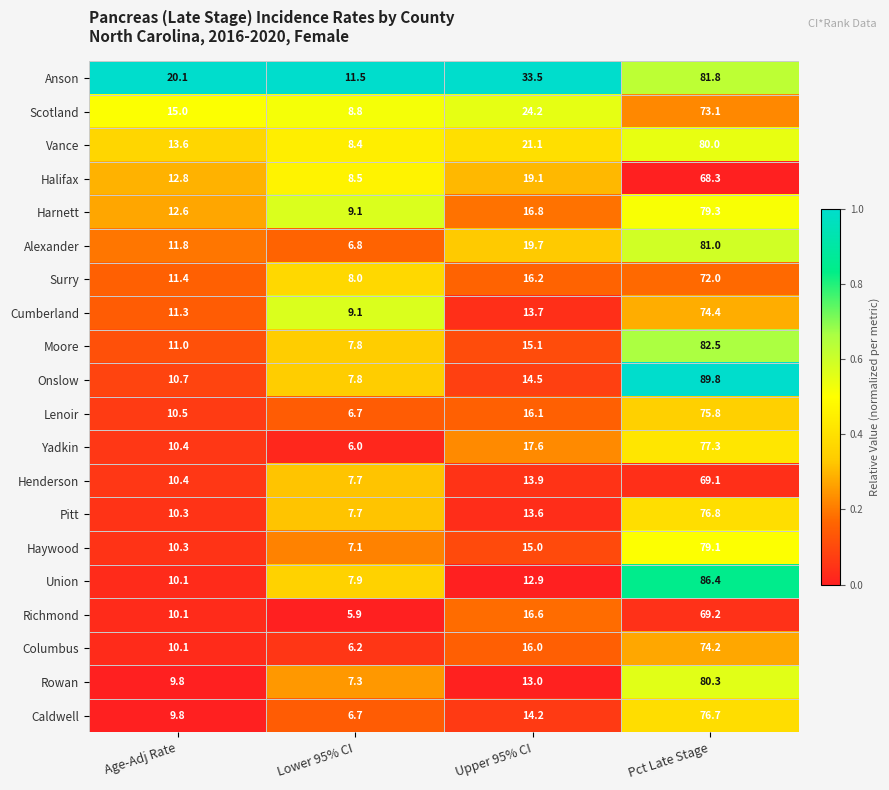

Which series changed the most between Lower 95% CI and Upper 95% CI?

Anson